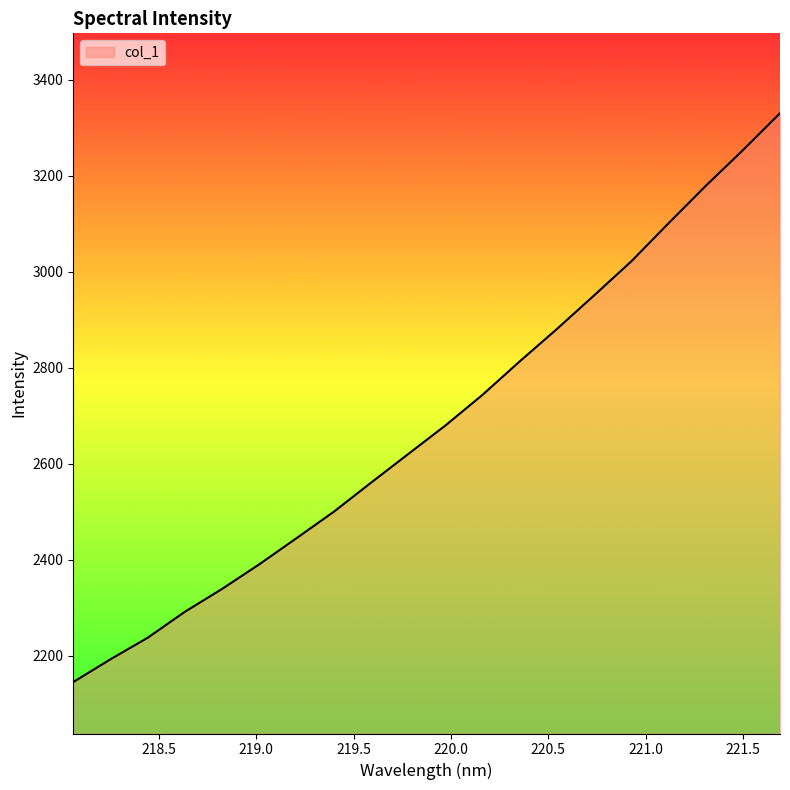

What is the average value?

2683.7